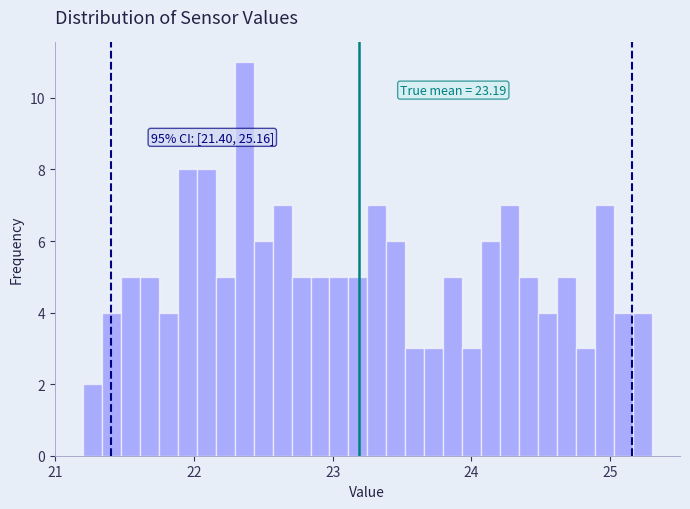

Read against the x-axis, roughly where is the centre of the tallest bar?

22.4